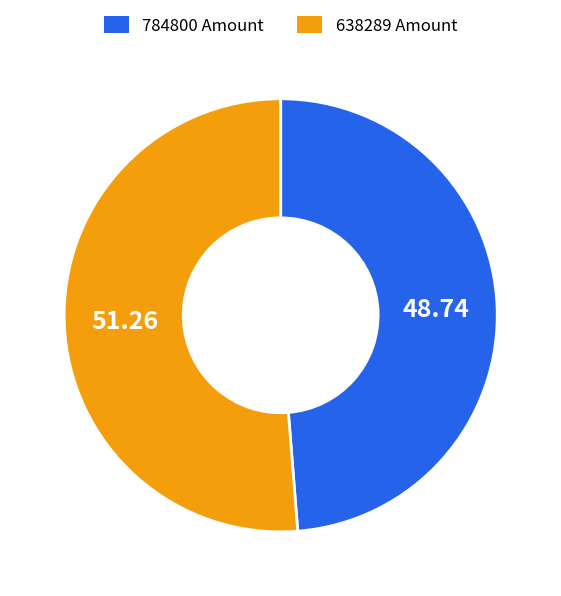

The 638289 slice represents 43% of the pie. True or false?

False